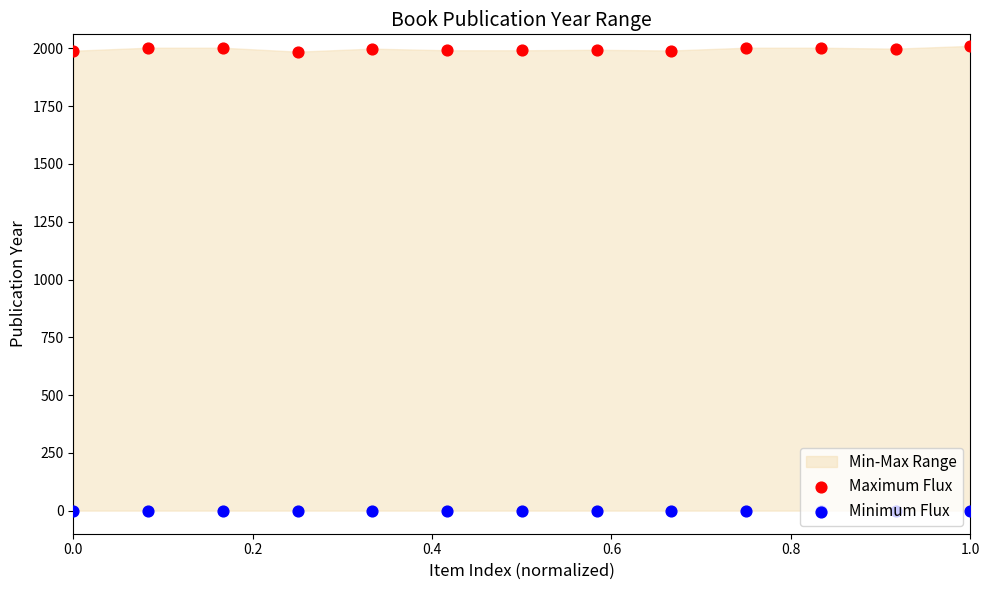

Which series has the largest Y range (max minus min)?

Maximum Flux